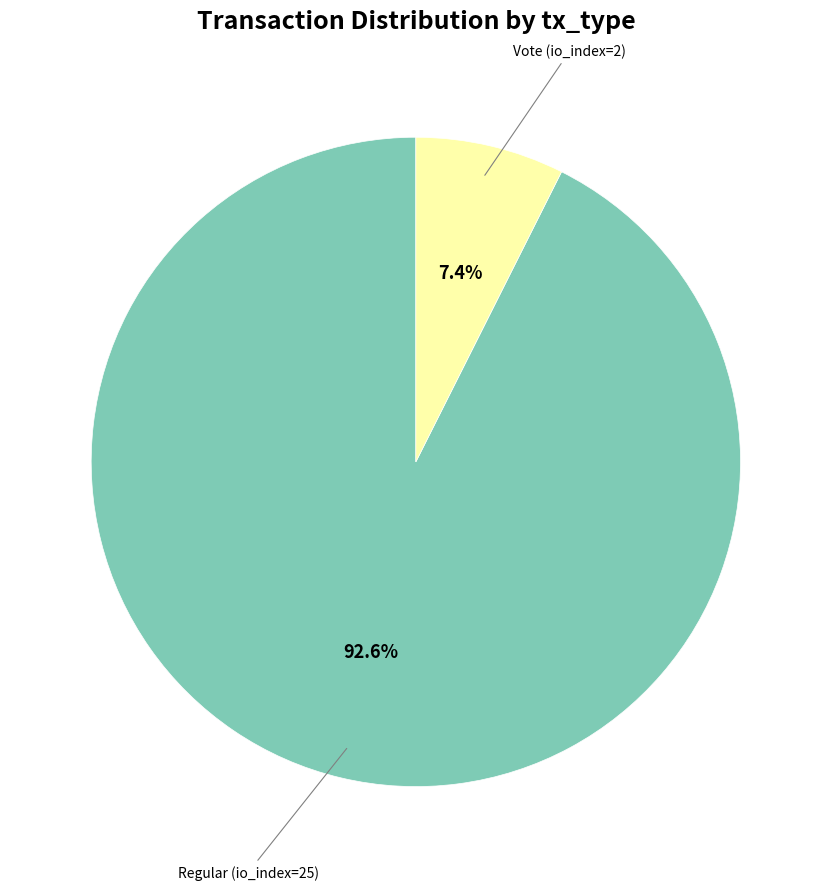

Which slice is the smallest?

Vote (io_index=2)